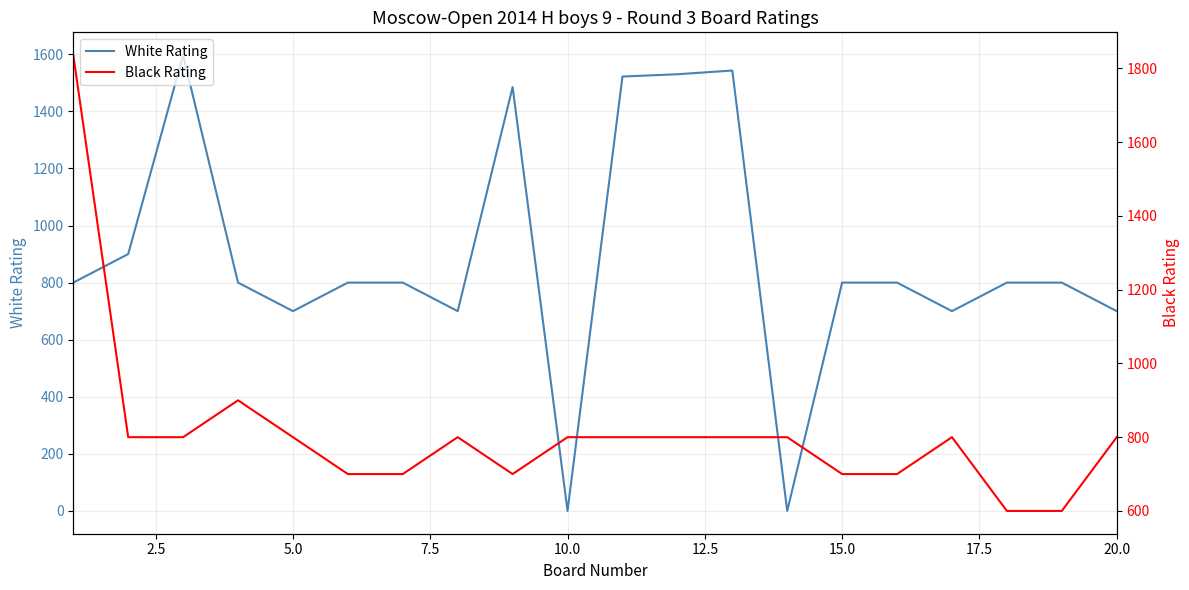

In White Rating, how many points are lower than both neighbors (excluding endpoints)?

5